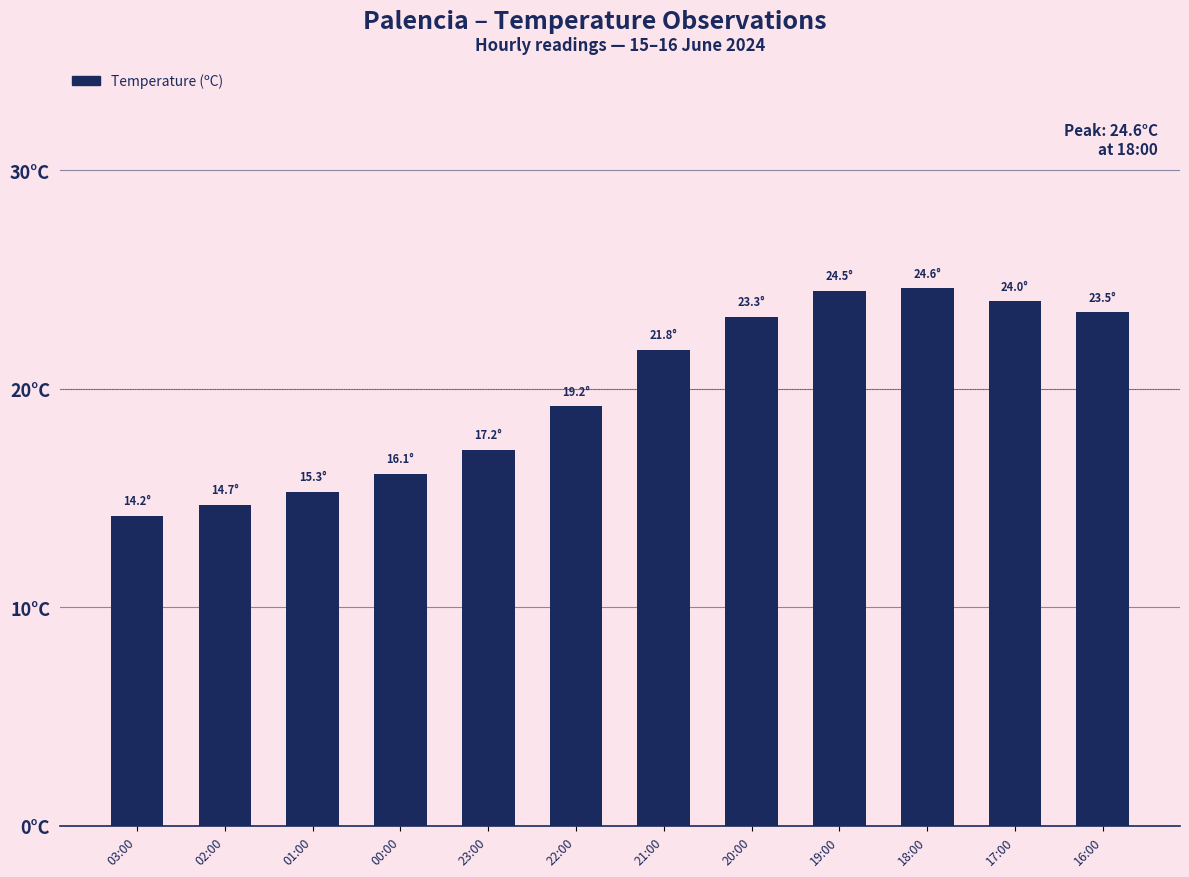

Are the bars horizontal?

No